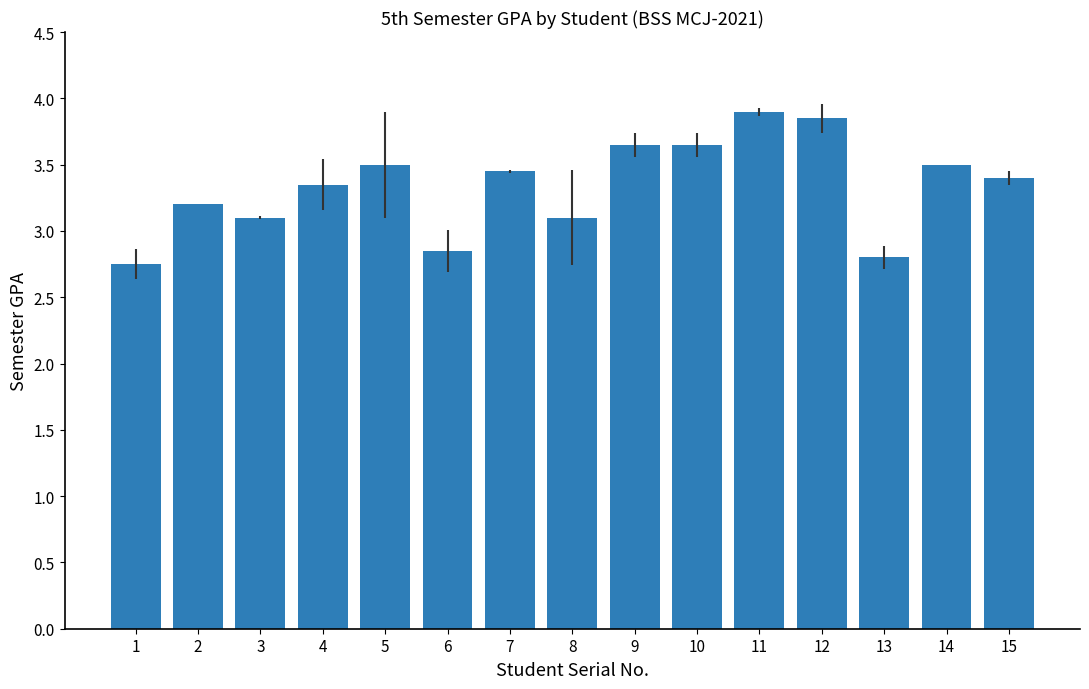

What is the average value?

3.3